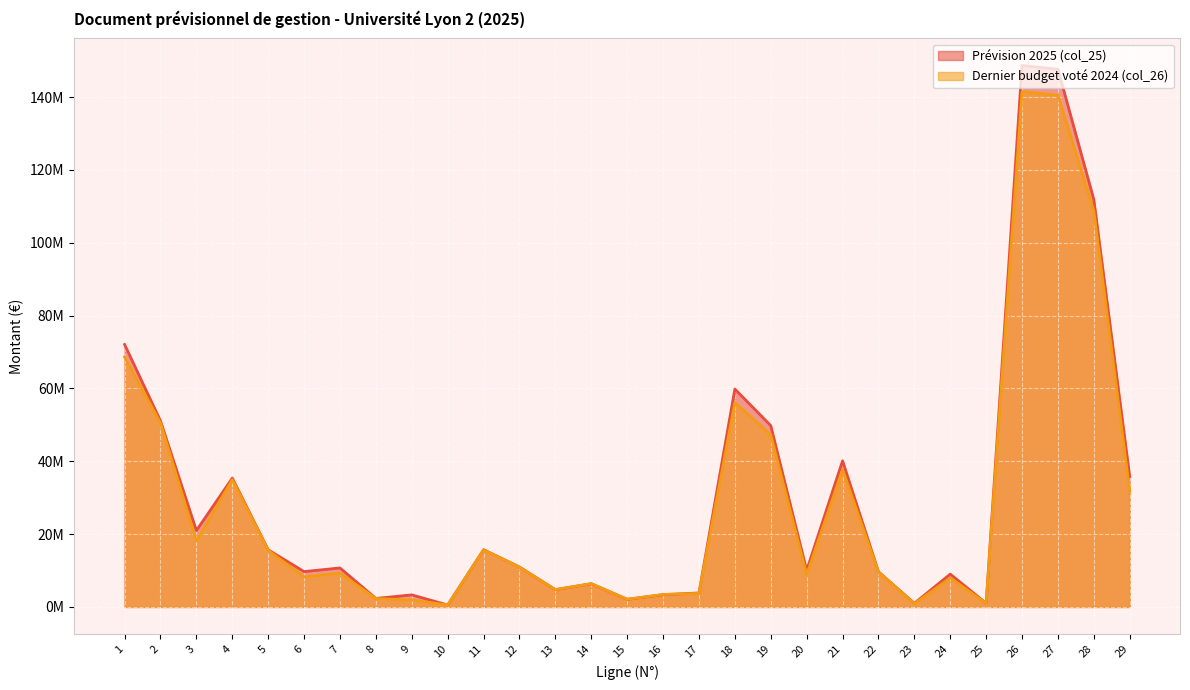

Rank the categories by Prévision 2025 (col_25) value from lowest to highest.

10, 23, 25, 15, 8, 9, 16, 17, 13, 14, 24, 22, 6, 20, 7, 12, 5, 11, 3, 4, 29, 21, 19, 2, 18, 1, 28, 27, 26